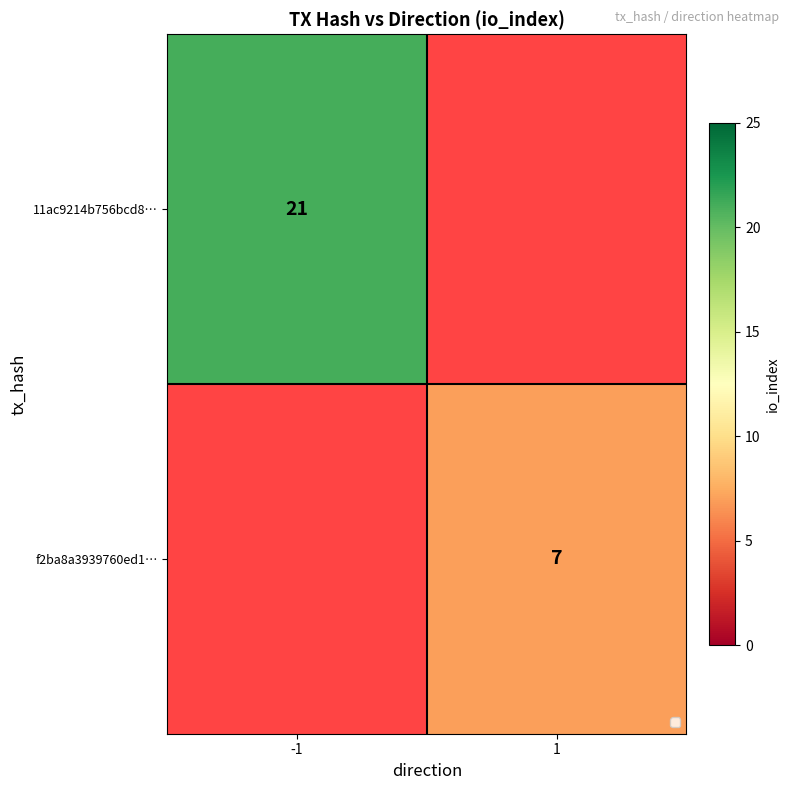

Is it true that f2ba8a3939760ed1… equals 7 at 1?

True